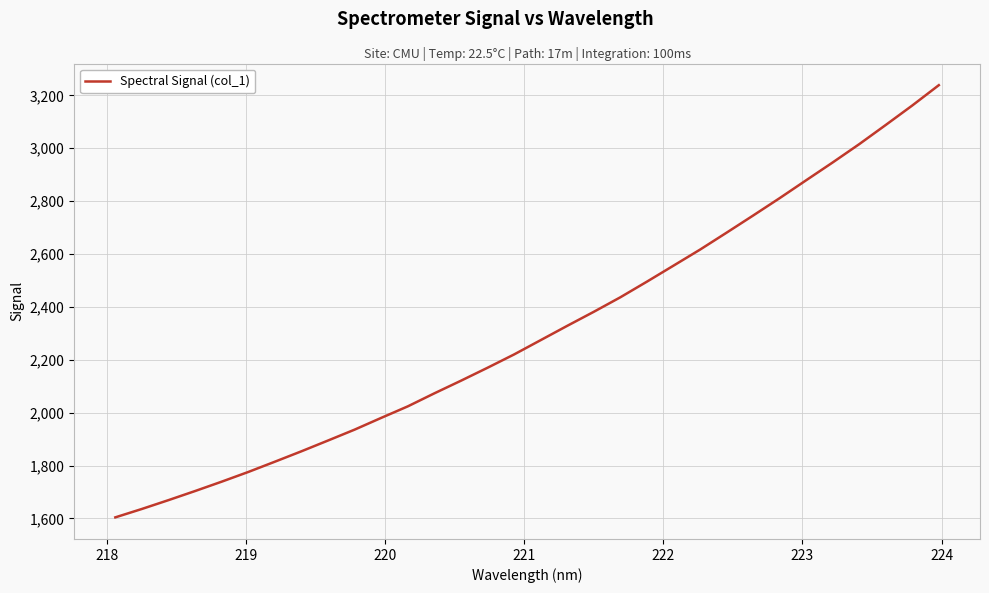

How many values exceed 2274?

16